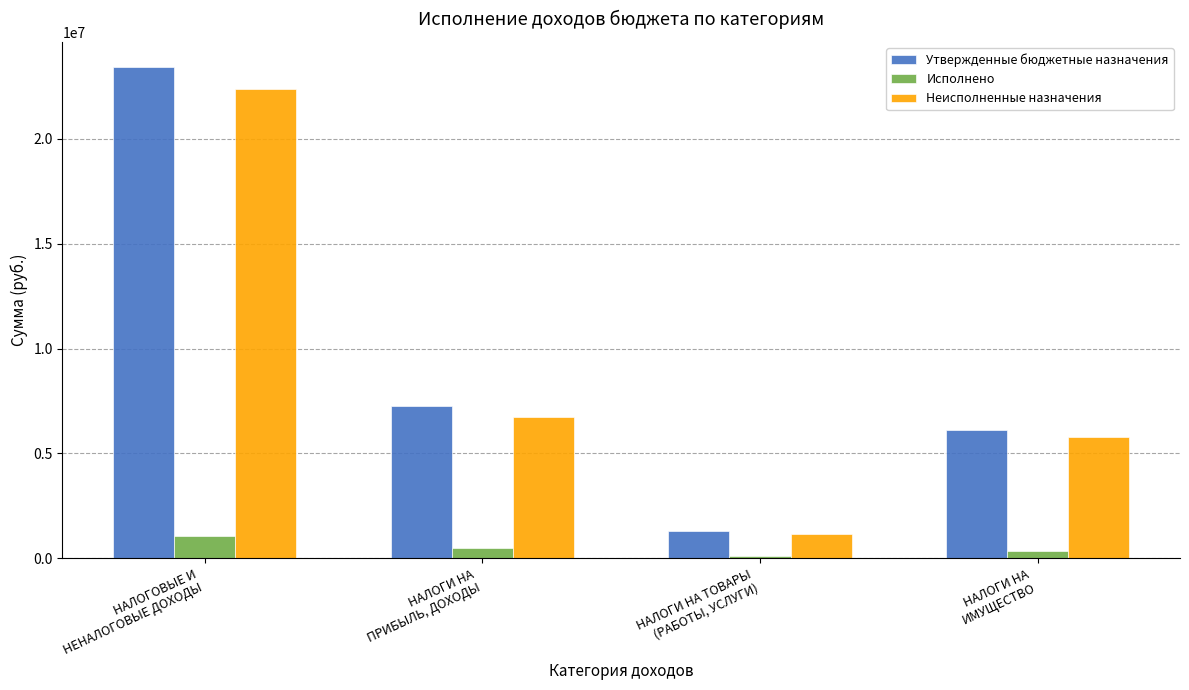

What is the difference between the Утвержденные бюджетные назначения values at НАЛОГИ НА
ПРИБЫЛЬ, ДОХОДЫ and НАЛОГИ НА ТОВАРЫ
(РАБОТЫ, УСЛУГИ)?

5952000.0